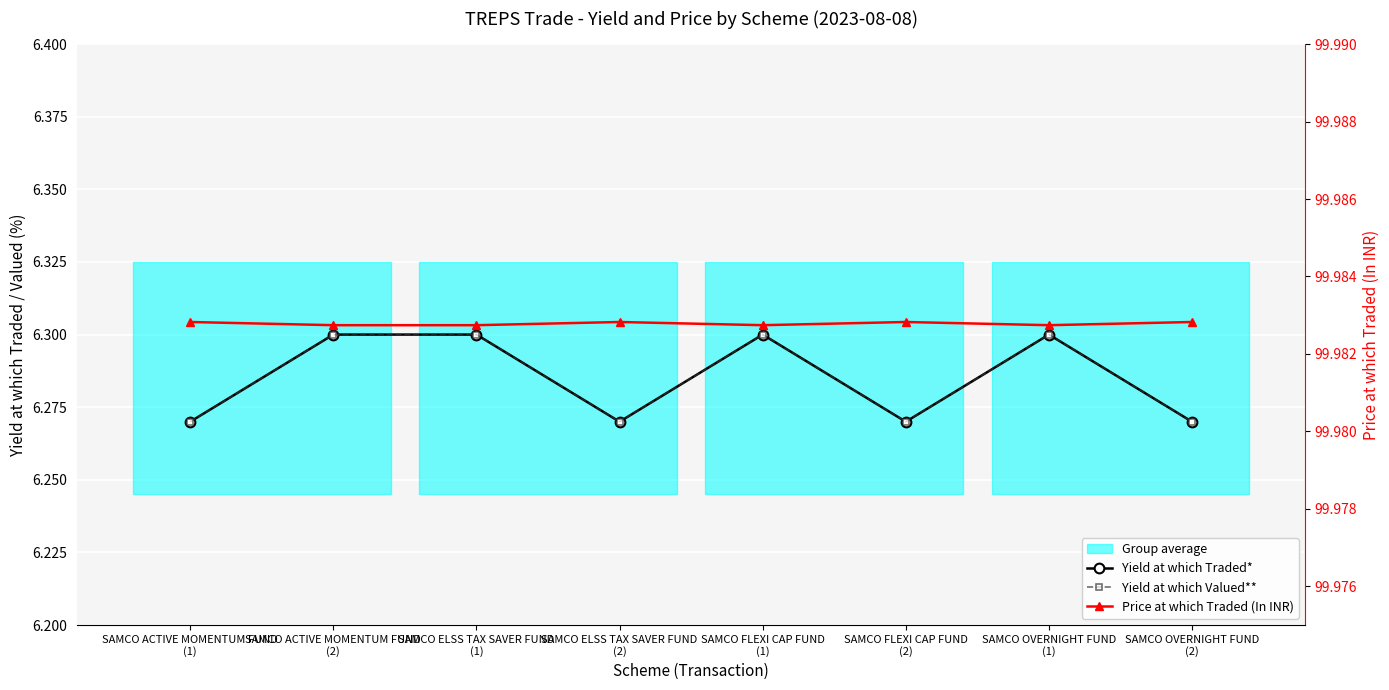

True or false: Price at which Traded (In INR) has a value of 70.0 at SAMCO ELSS TAX SAVER FUND
(1).

False